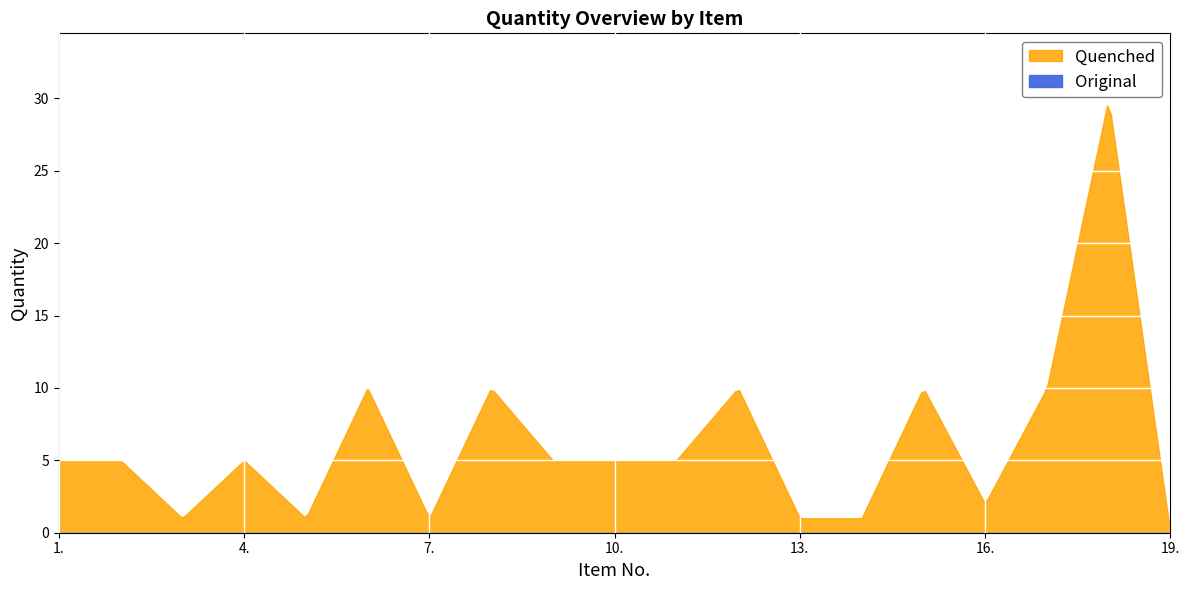

What is the difference between the highest and lowest values at 11.?

5